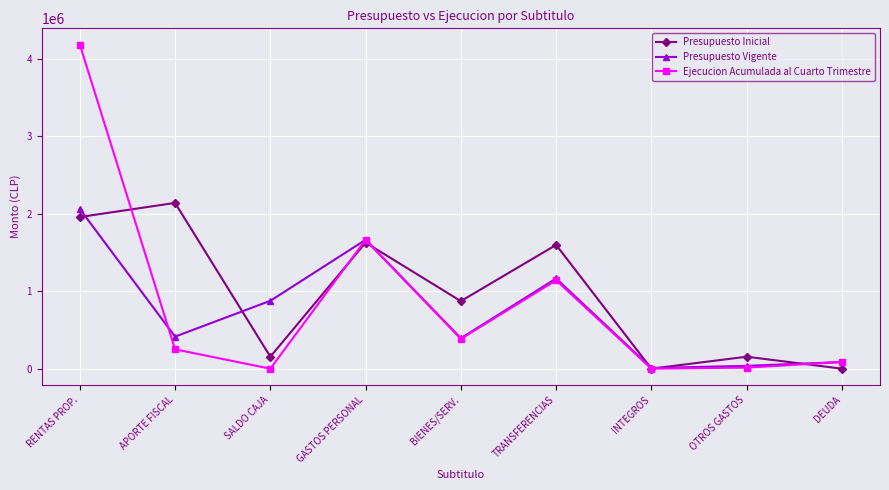

Which series has the largest total across all categories?

Presupuesto Inicial